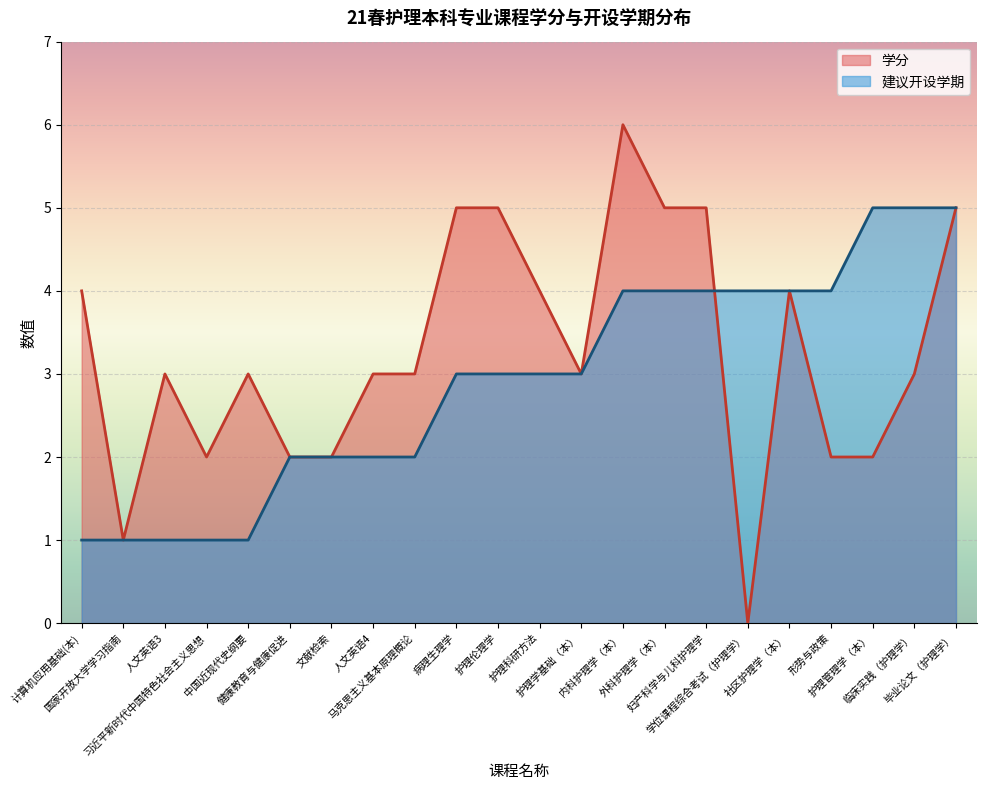

True or false: 建议开设学期 has more than 2 points higher than both neighbors.

False